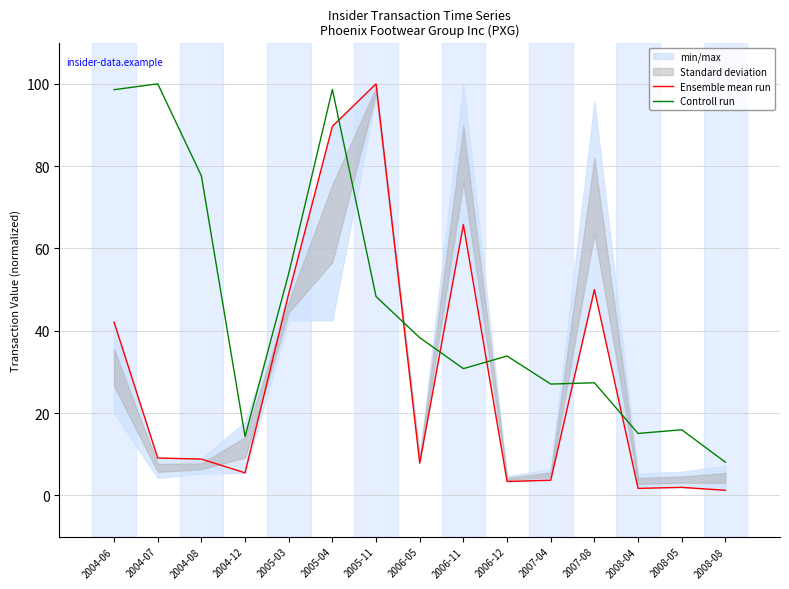

What is the label of the 13th point from the right?

2004-08